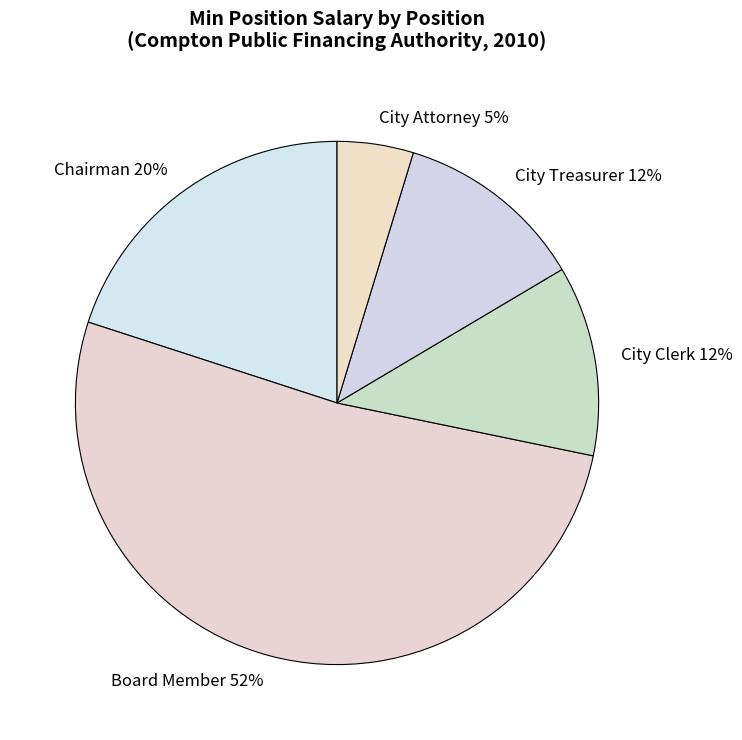

How many segments does this pie chart have?

5